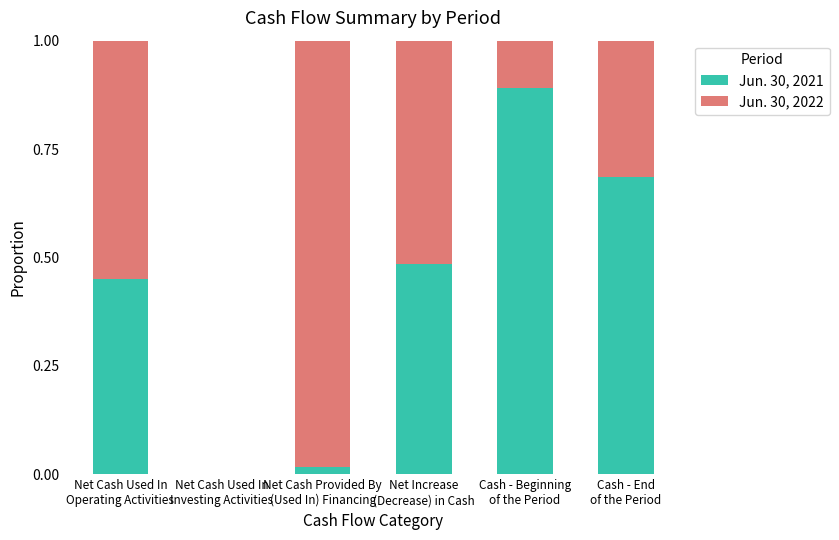

What is the sum of all Jun. 30, 2021 values?

2.5